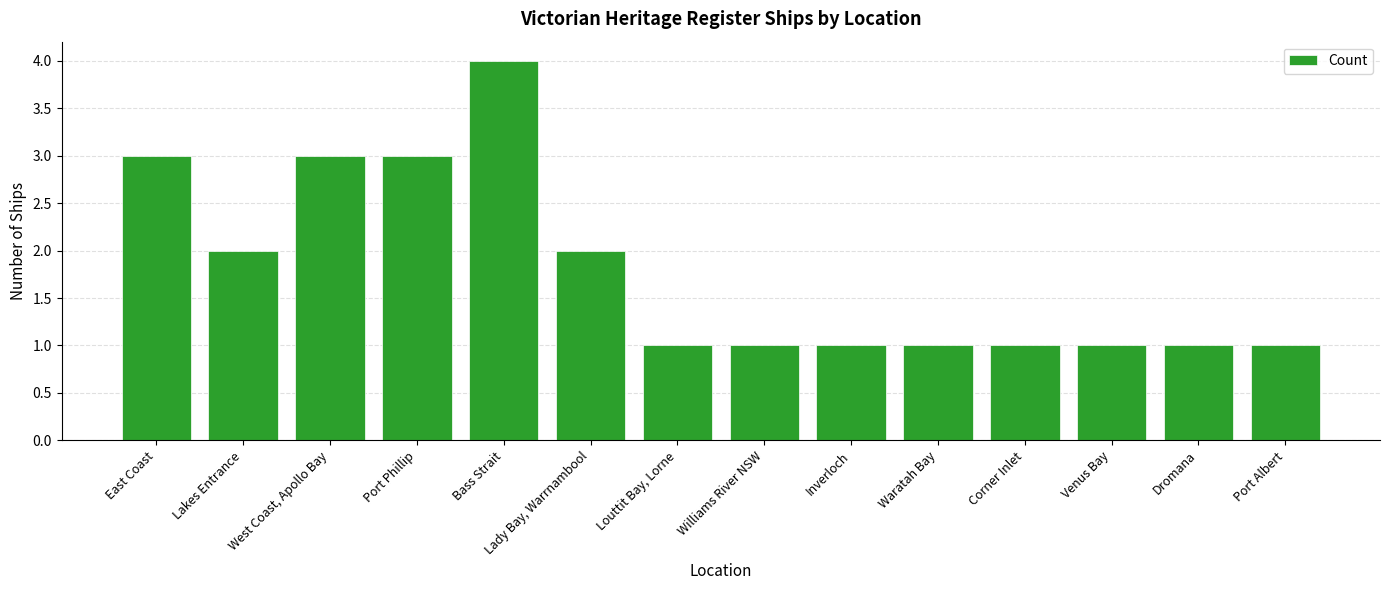

Count the number of categories in the chart.

14